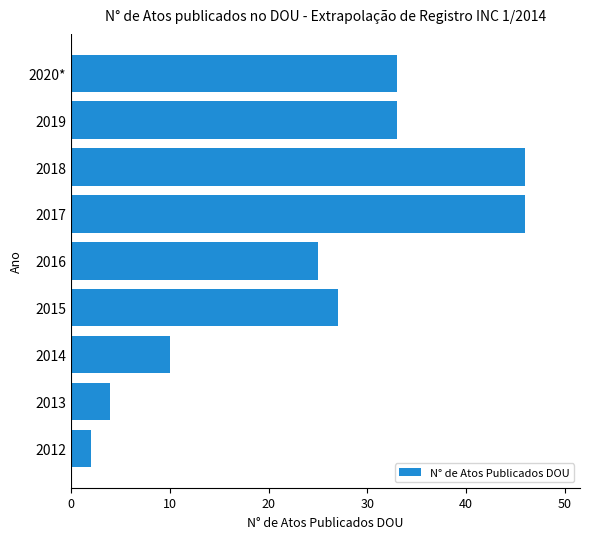

At which label is the value closest to 24?

2016